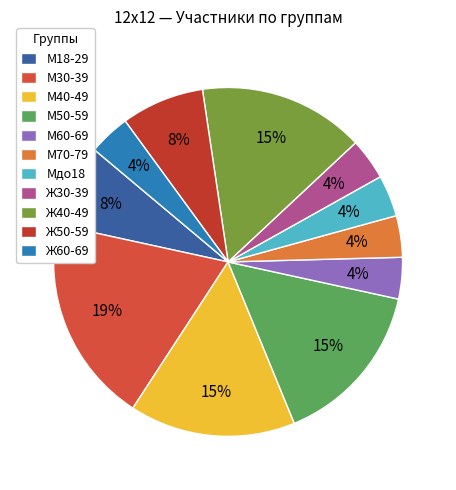

Is it true that М30-39 is 19% of the pie?

True